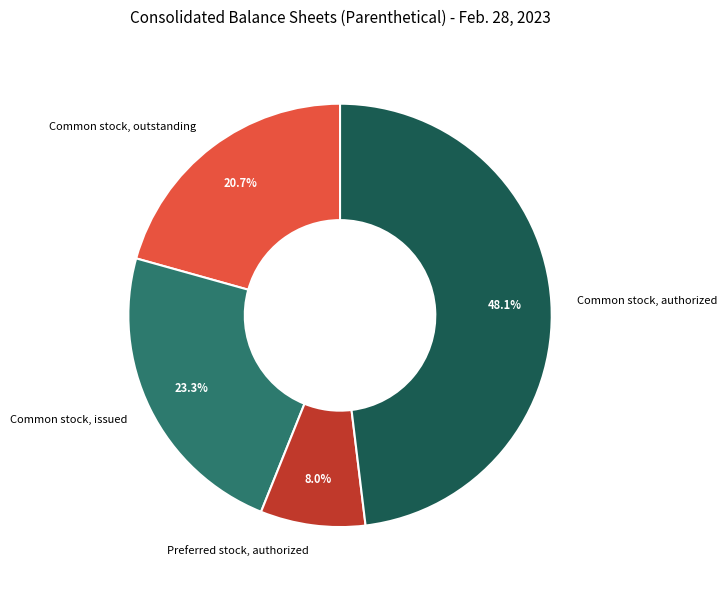

Is there any slice that represents more than half of the pie?

No